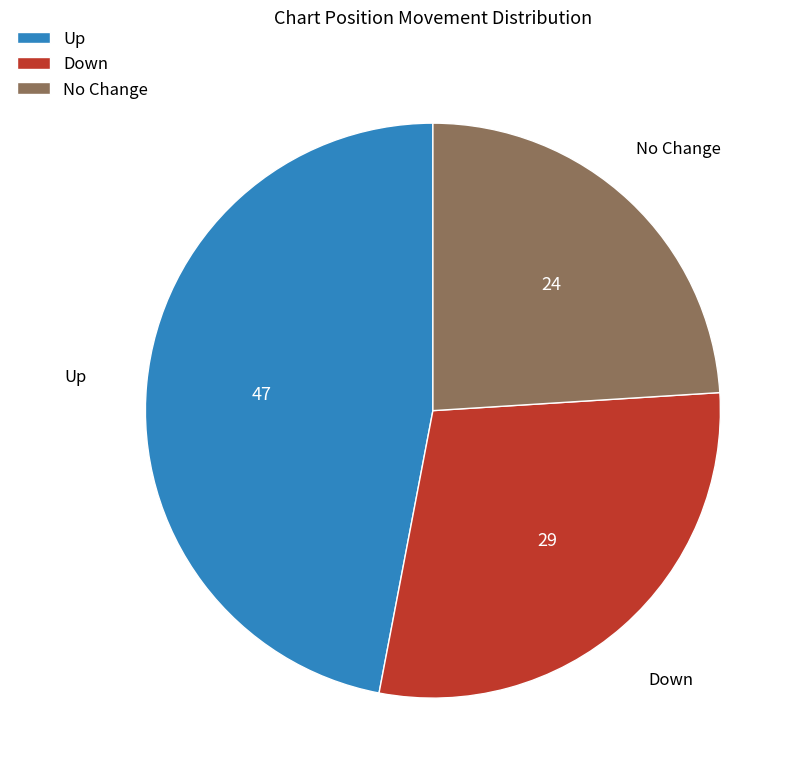

Approximately how many times larger is the value at No Change compared to Down?

0.8